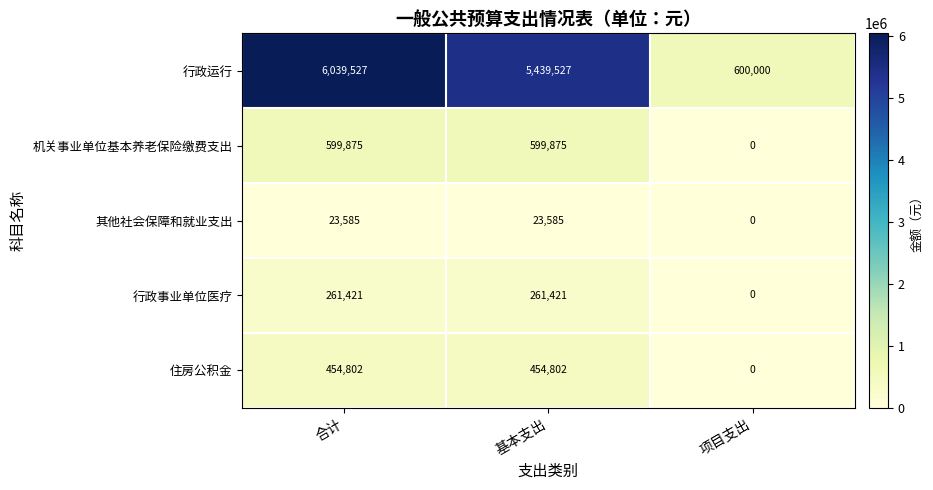

Which series has the widest spread of values?

行政运行